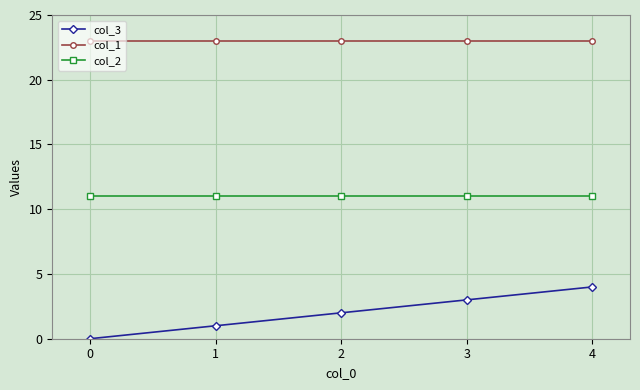

Reading right to left, list all the values displayed in this chart.

col_3: 4=4	3=3	2=2	1=1	0=0
col_1: 4=23	3=23	2=23	1=23	0=23
col_2: 4=11	3=11	2=11	1=11	0=11